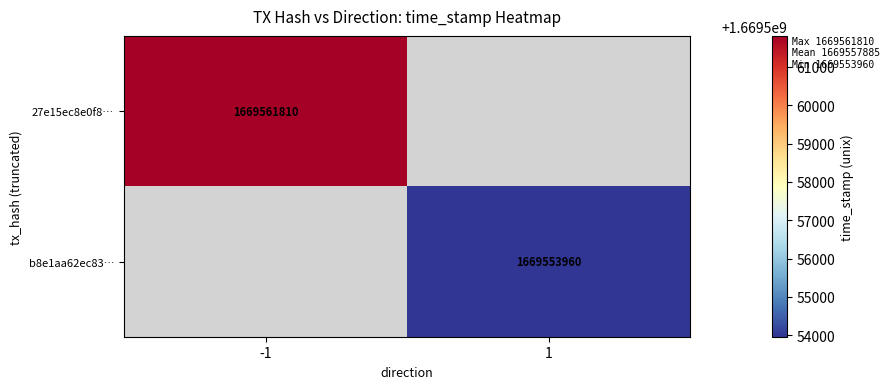

Is the value of 27e15ec8e0f8… at -1 greater than the value of b8e1aa62ec83… at 1?

Yes